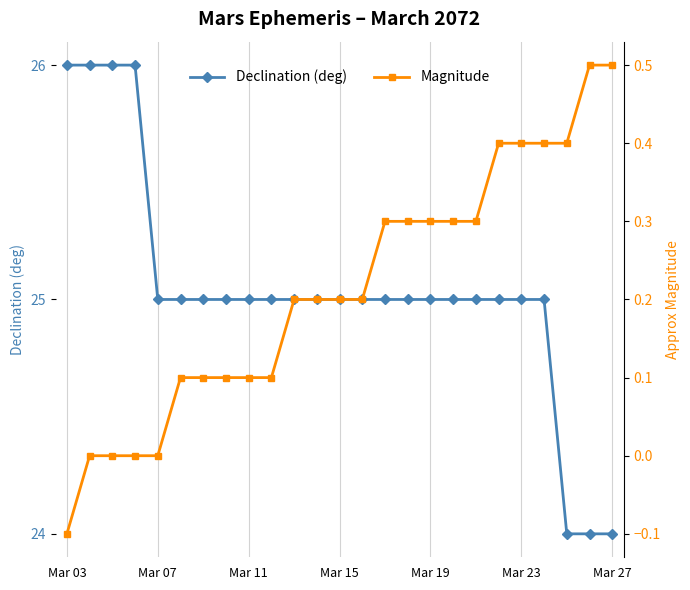

What is the lowest value of the Declination (deg) series?

24